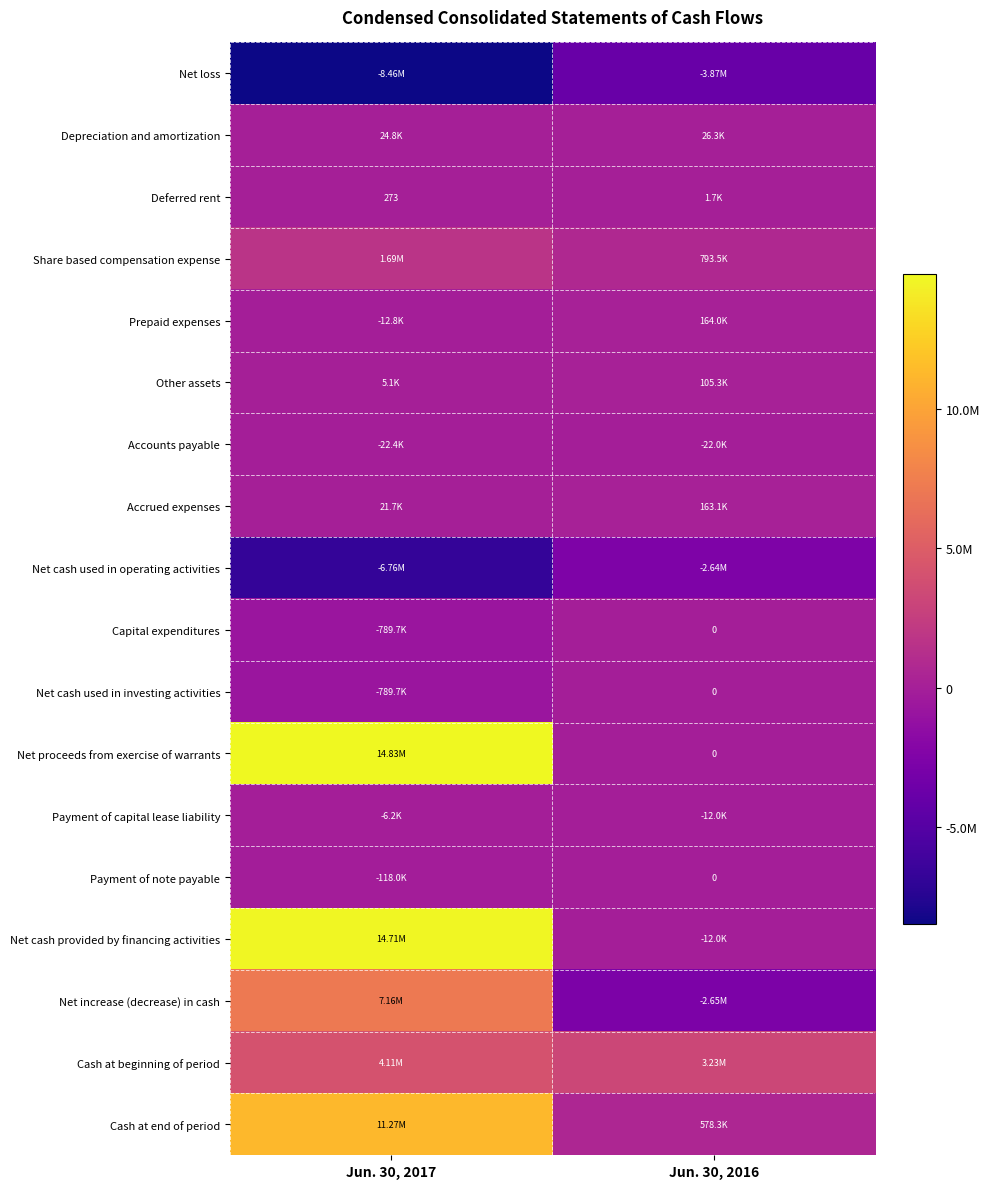

The Capital expenditures series shows -789705 at Jun. 30, 2017. True or false?

True